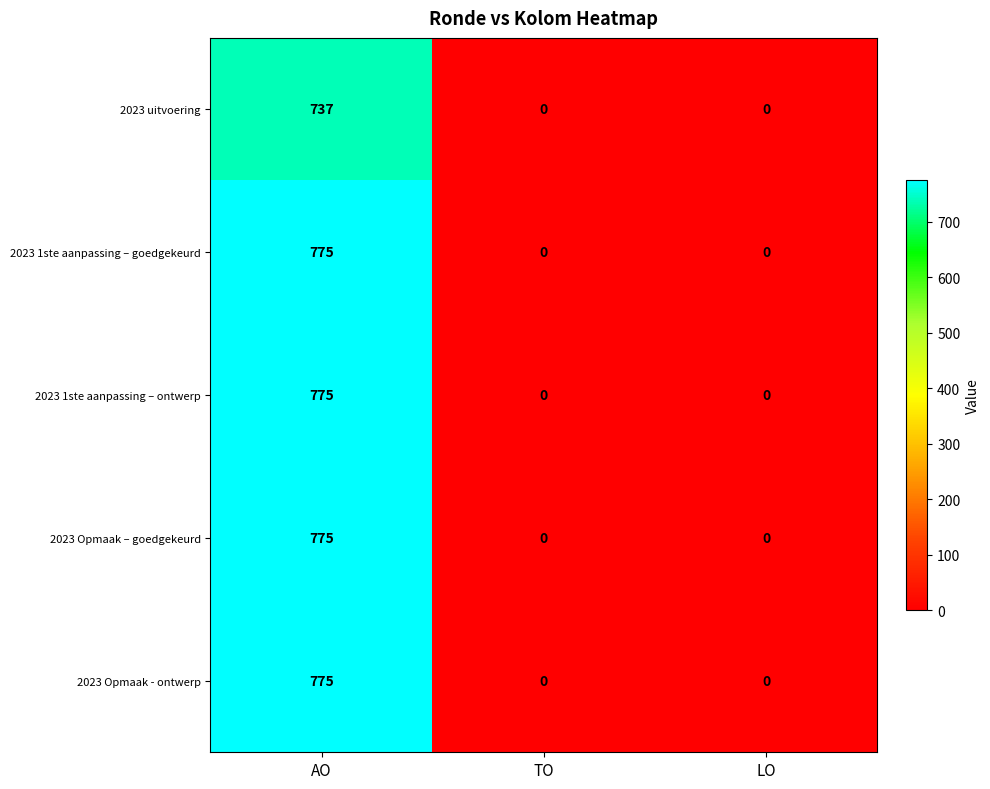

The value of 2023 uitvoering at TO is -221. True or false?

False